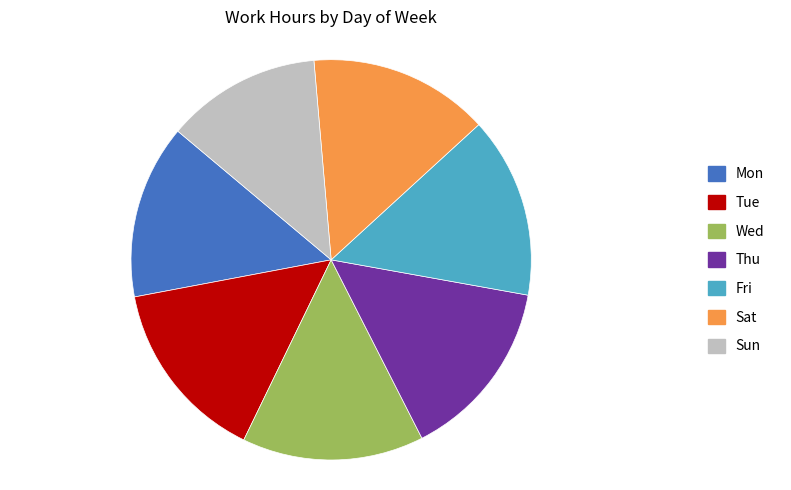

Is Wed the majority of the pie?

No